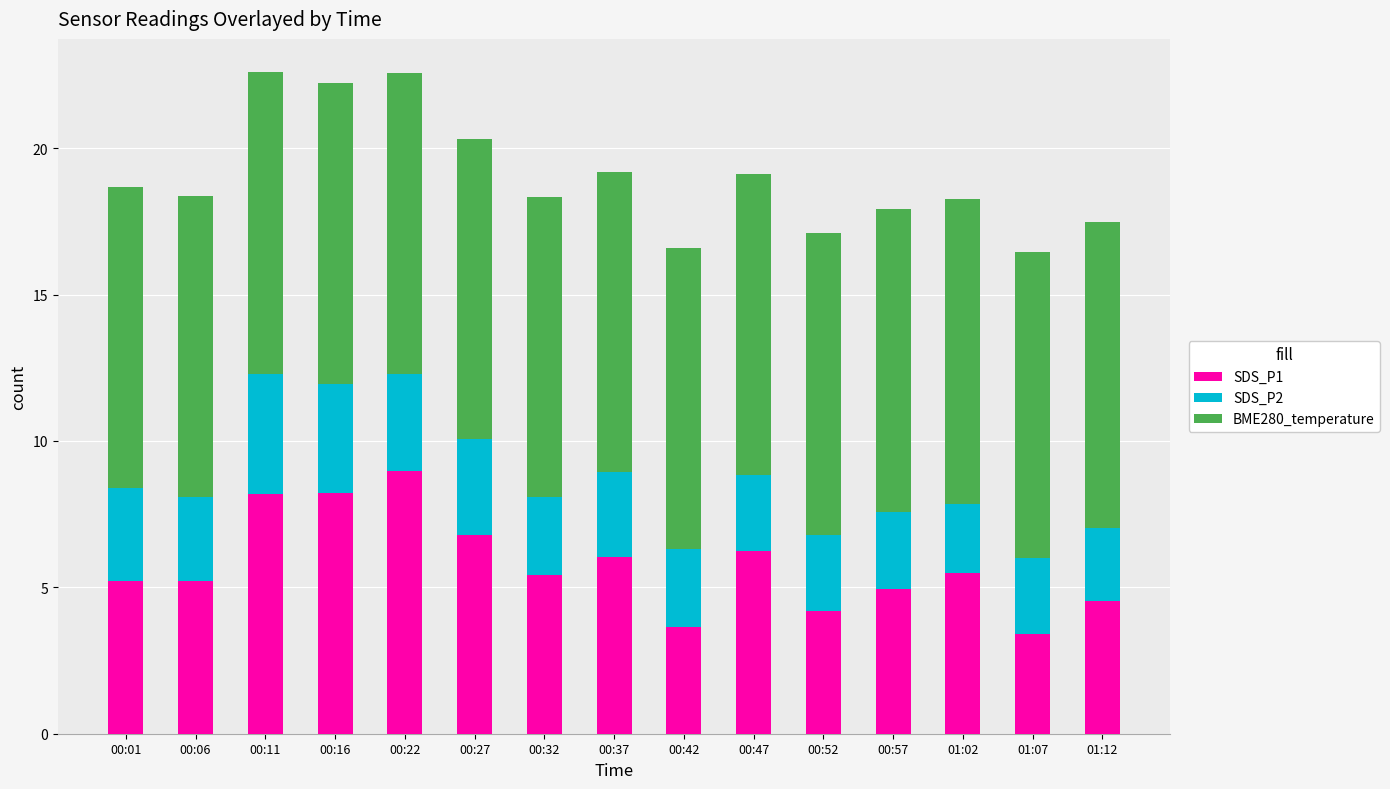

The SDS_P1 series shows 3.0 at 00:06. True or false?

False